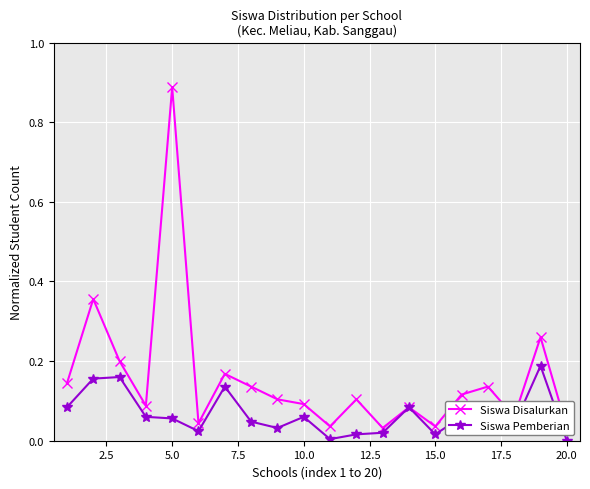

True or false: Siswa Pemberian and Siswa Disalurkan cross at least once.

False